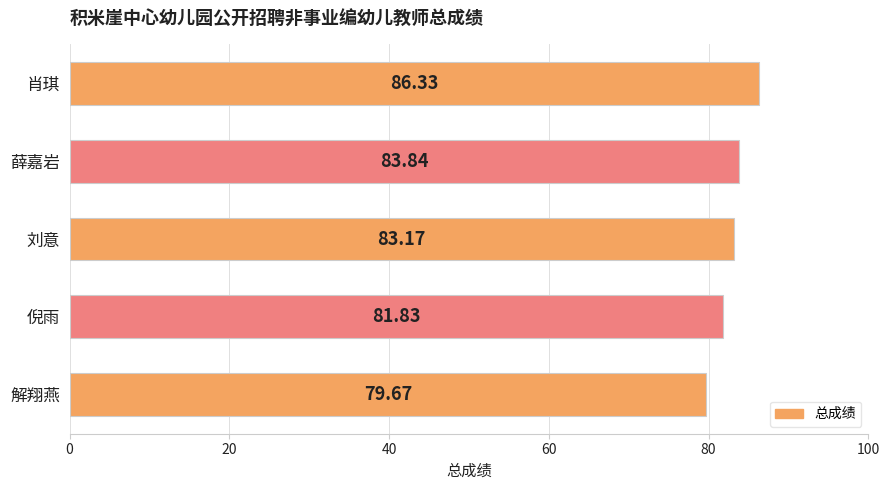

How many bars are there in total?

5